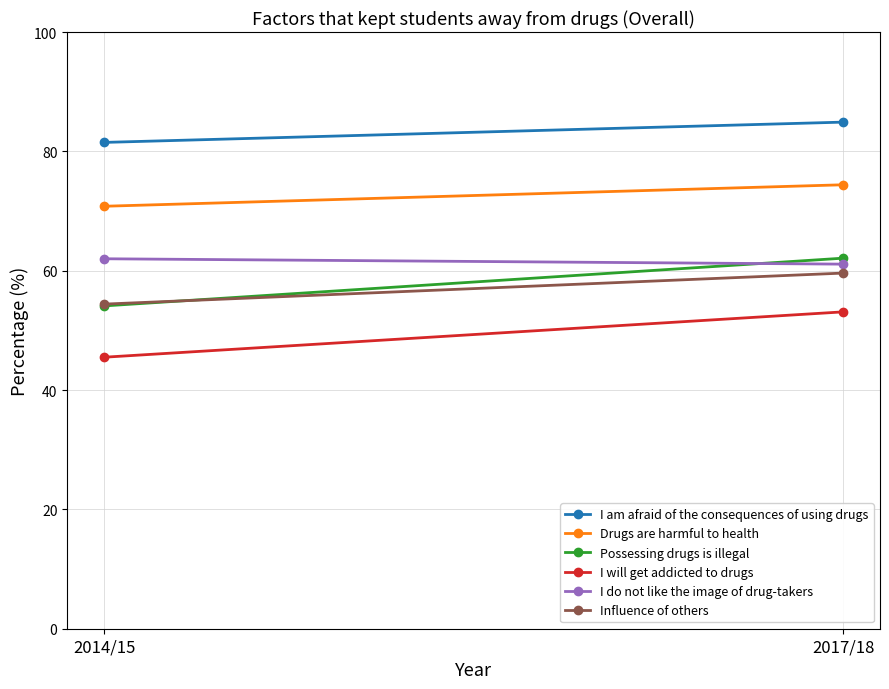

List the series in order of their peak value, lowest first.

I will get addicted to drugs, Influence of others, I do not like the image of drug-takers, Possessing drugs is illegal, Drugs are harmful to health, I am afraid of the consequences of using drugs